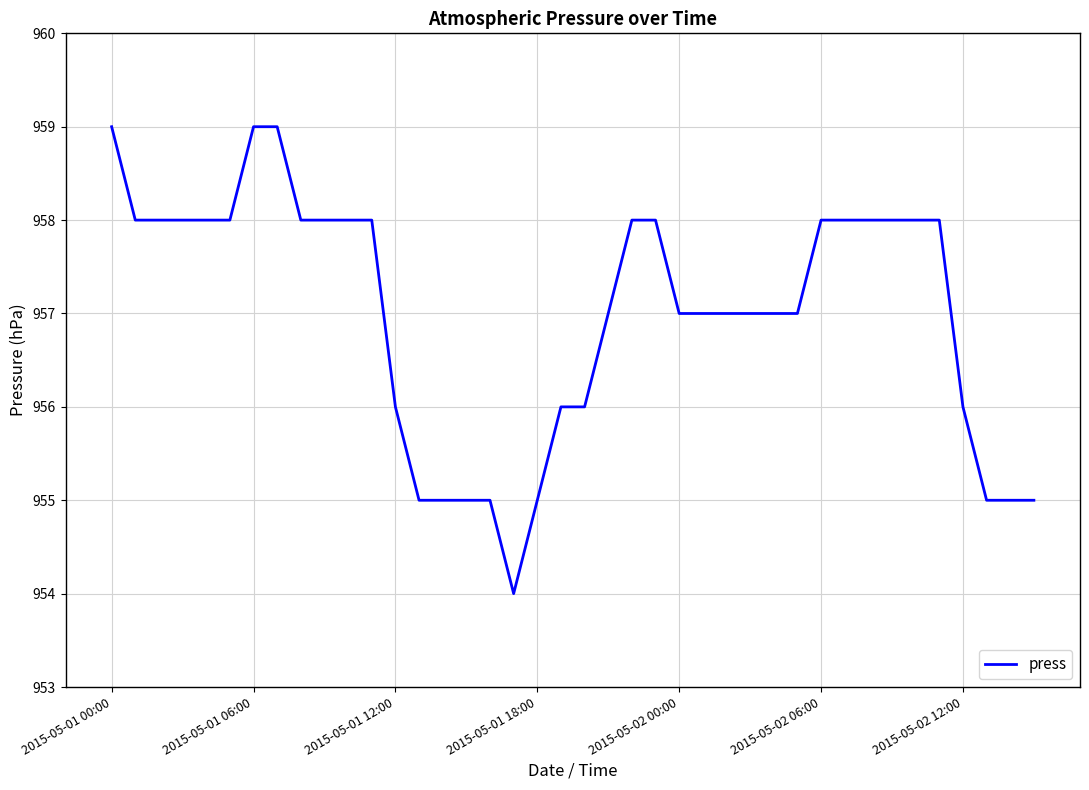

Does the chart have visible grid lines?

Yes